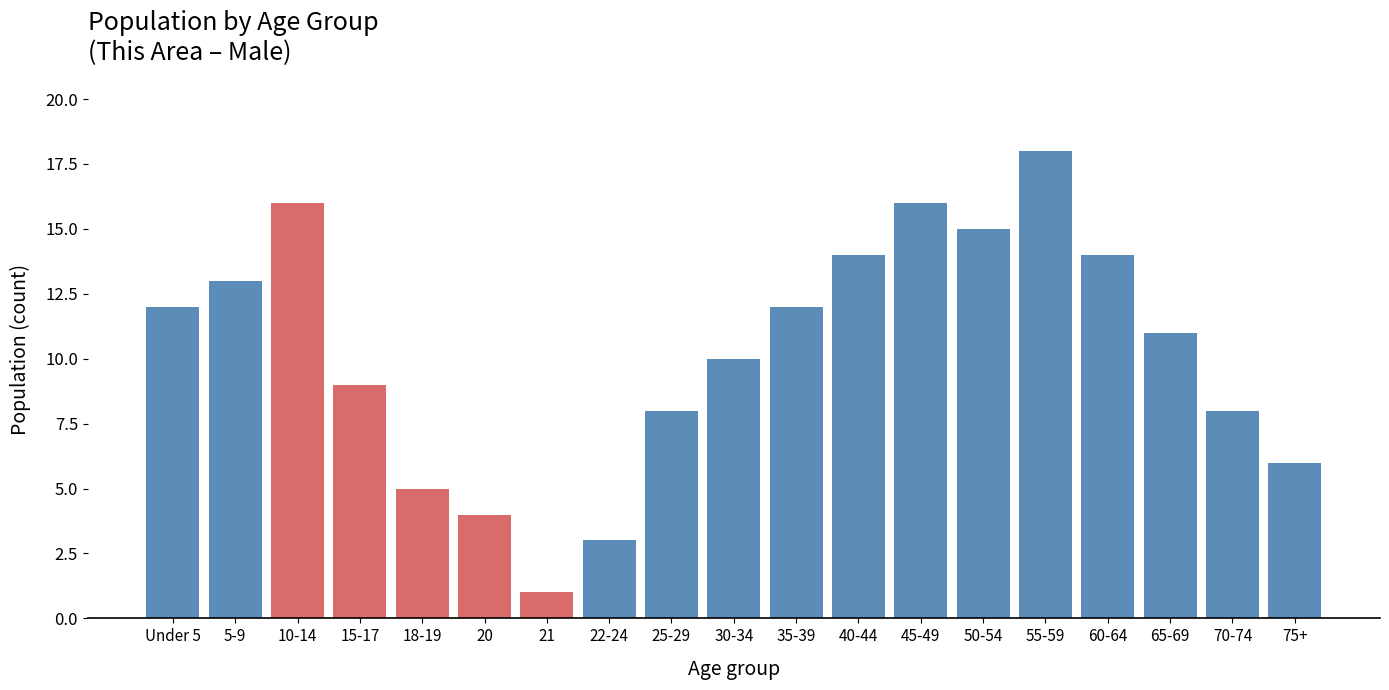

Reading right to left, extract all data points from this chart.

75+=6	70-74=8	65-69=11	60-64=14	55-59=18	50-54=15	45-49=16	40-44=14	35-39=12	30-34=10	25-29=8	22-24=3	21=1	20=4	18-19=5	15-17=9	10-14=16	5-9=13	Under 5=12